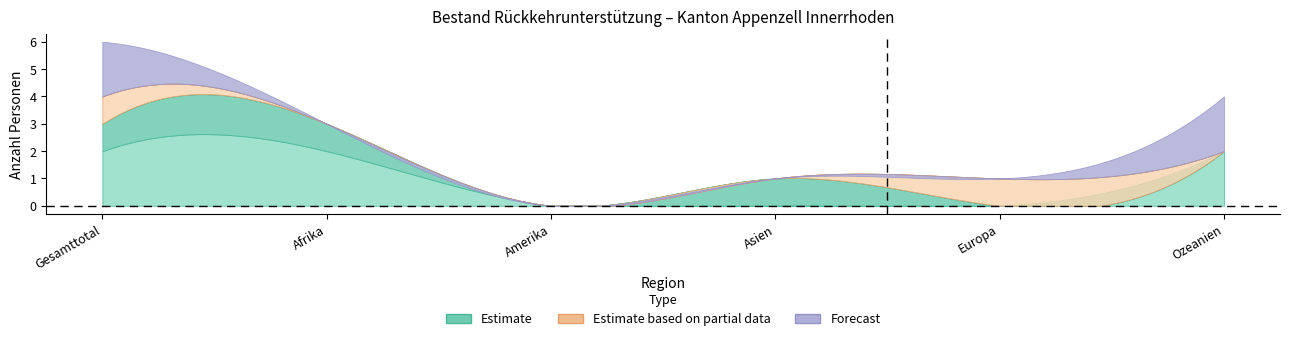

Between Europa and Afrika, which is larger?

Afrika